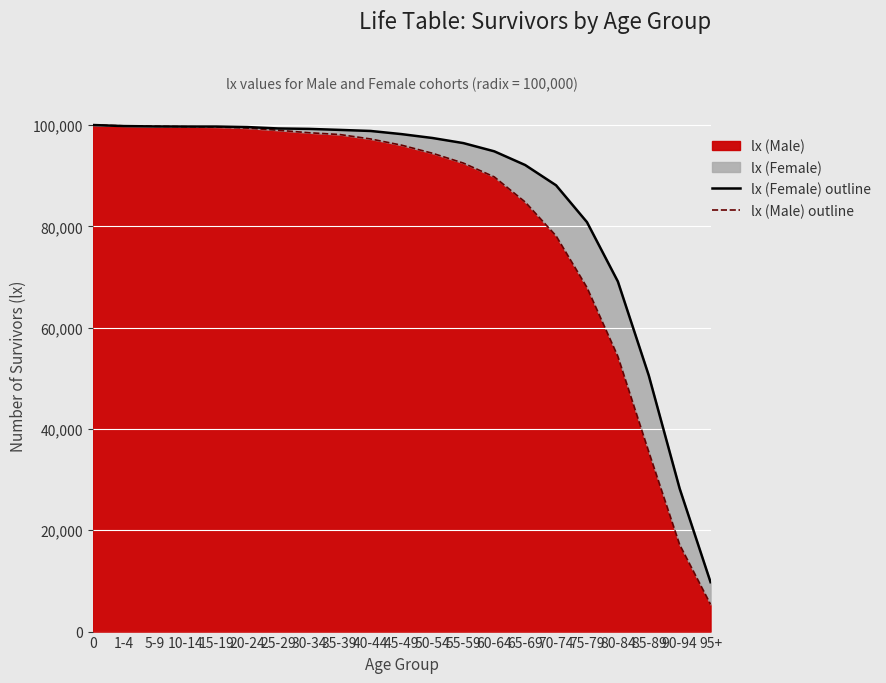

At how many categories does at least one series exceed 74789?

17